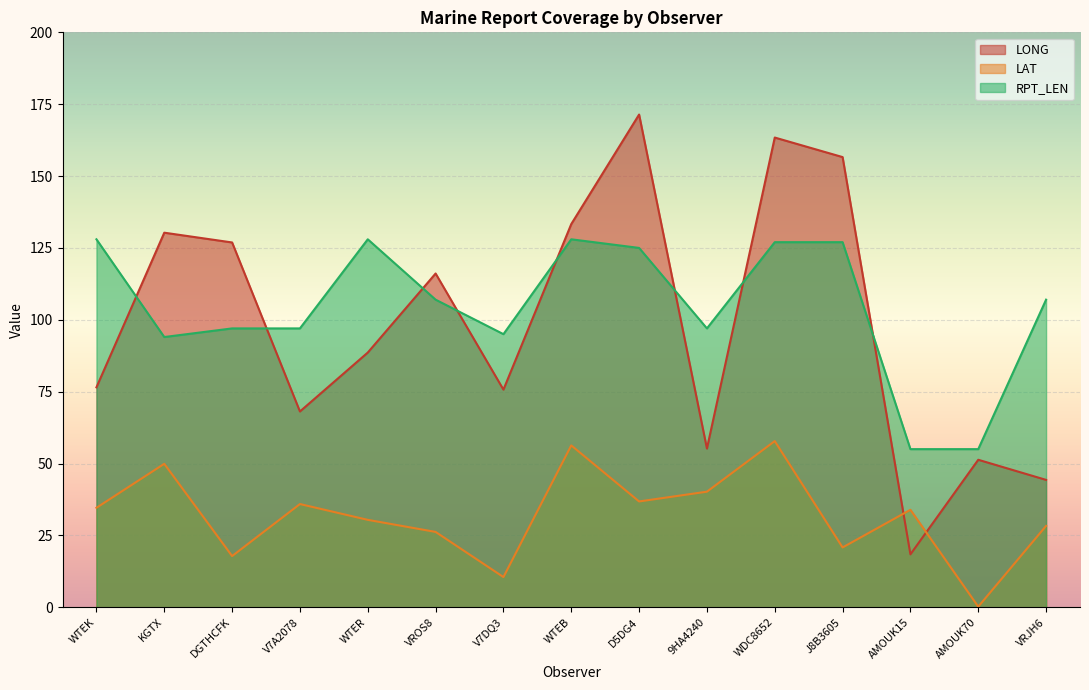

Which label corresponds to the largest value in the chart?

D5DG4